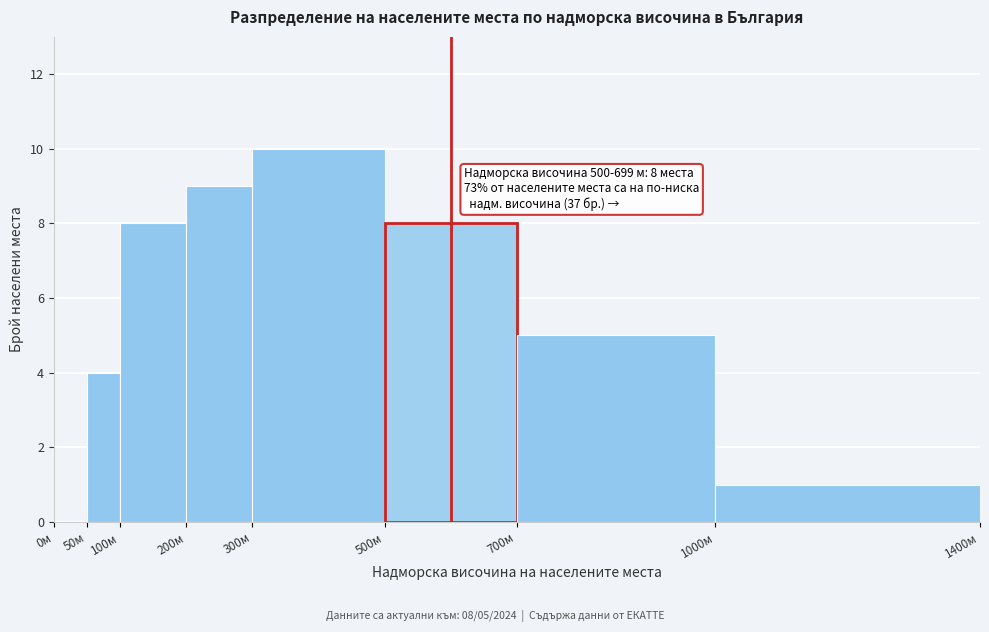

Which range on the x-axis has the tallest bar?

300 to 500